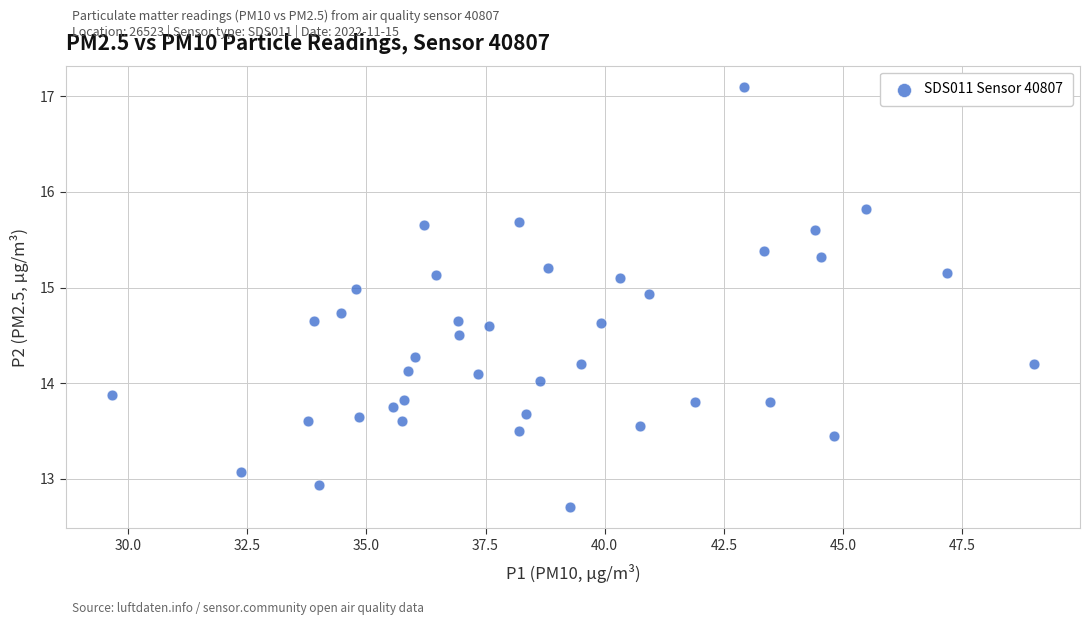

What is the range of Y values (max minus min)?

4.4